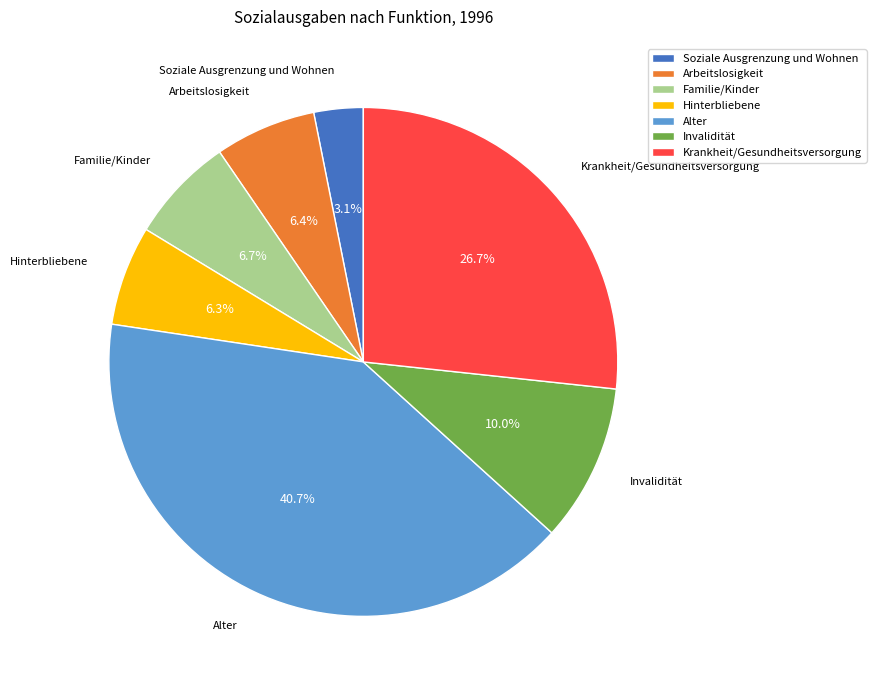

Is it true that Alter is 41% of the pie?

True